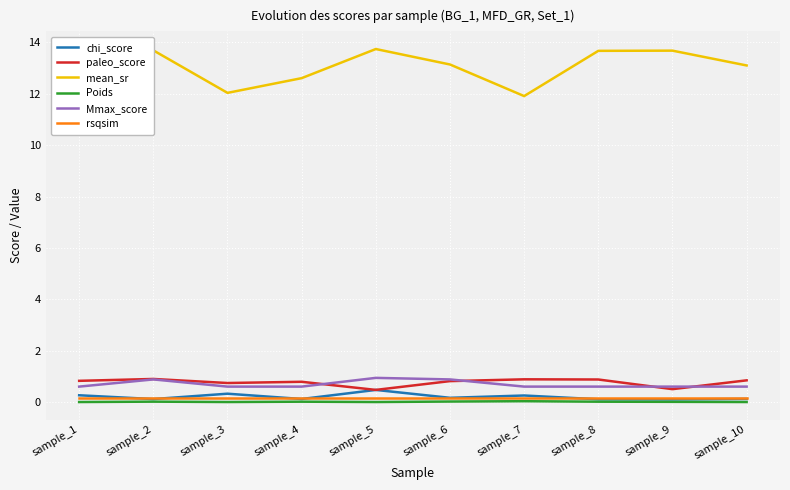

What is the highest value of the Mmax_score series?

0.9